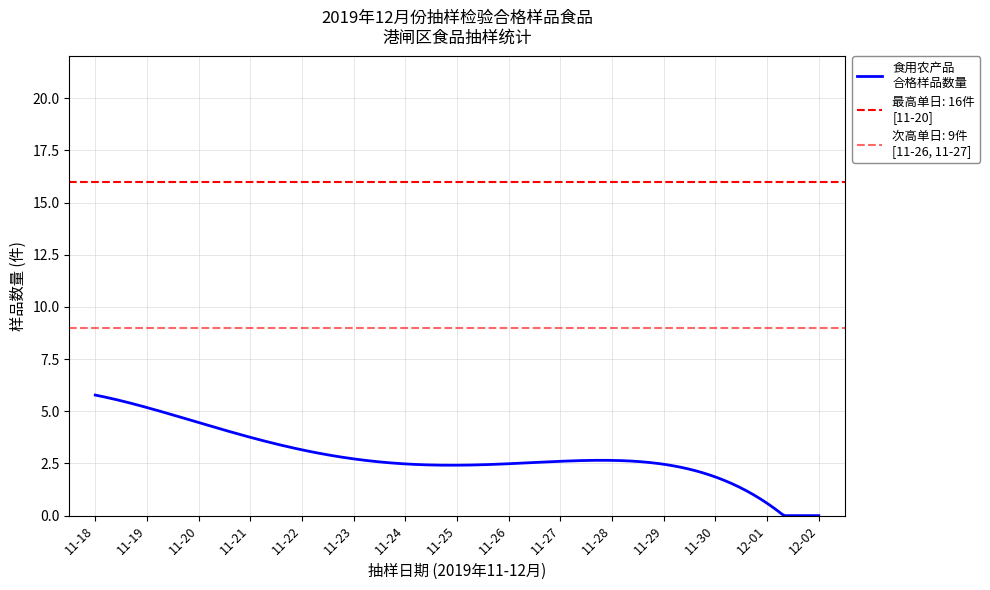

At which category does the chart reach its peak across all series?

11-18